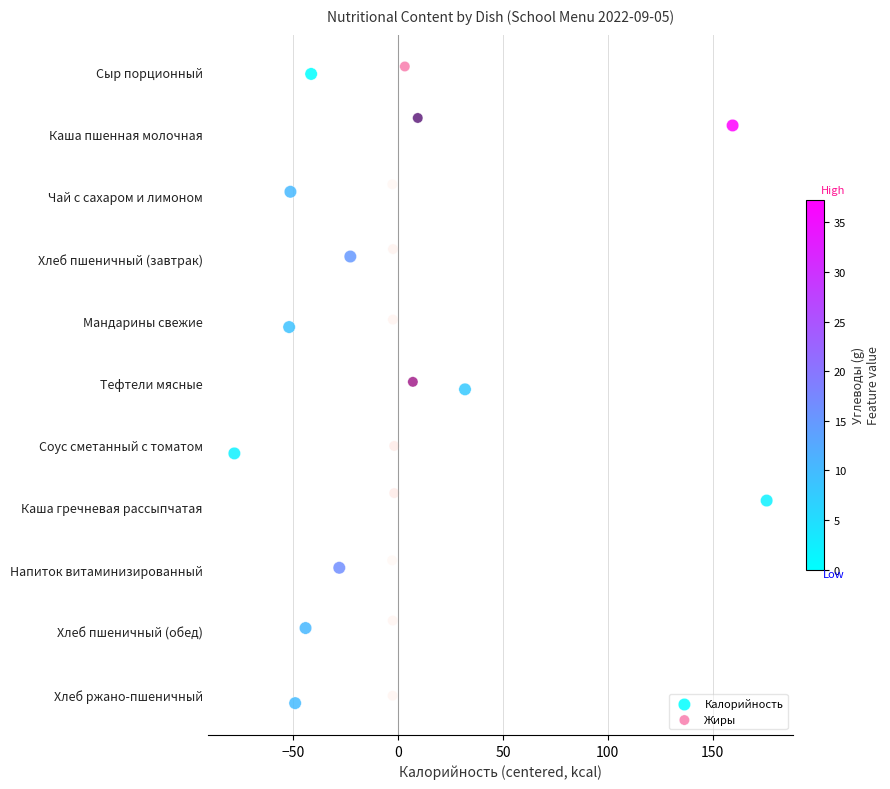

What are all the series names shown in the legend?

Калорийность, Жиры